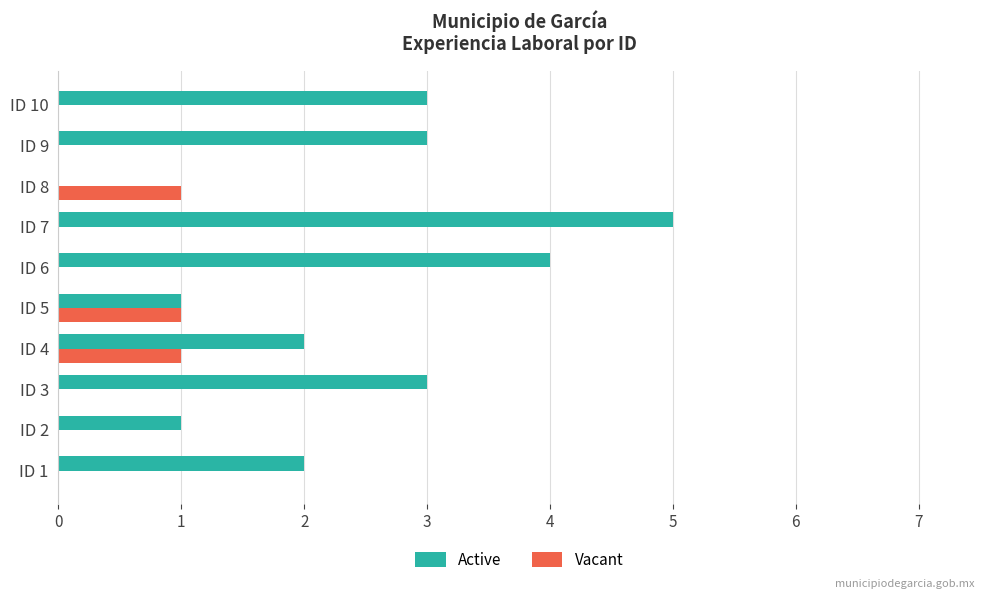

What is the maximum value shown in the chart?

5